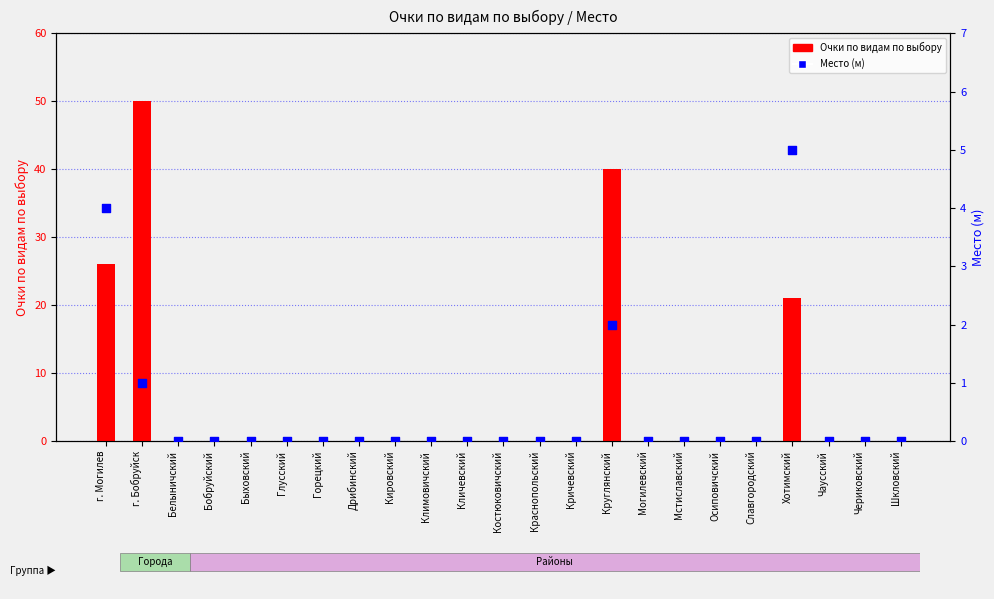

Which series has the widest spread of Y values?

Очки по видам по выбору